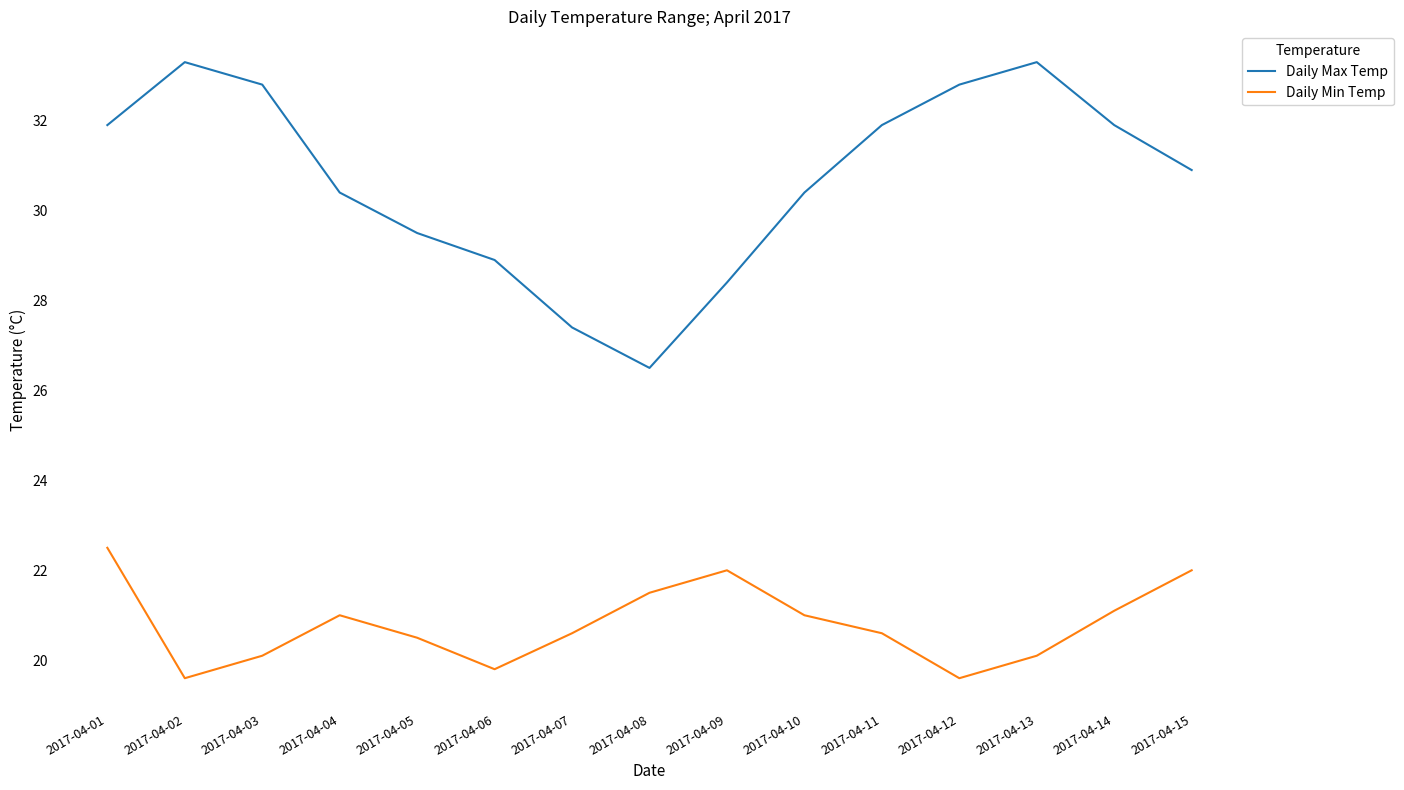

At which category does Daily Max Temp reach its first local peak?

2017-04-02